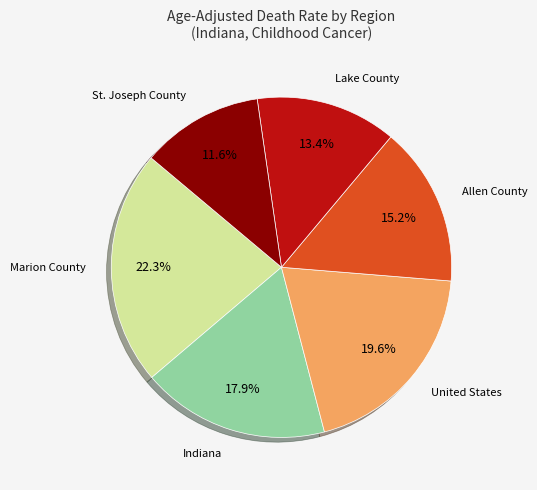

What is the ratio of the value at United States to the value at Marion County?

0.9